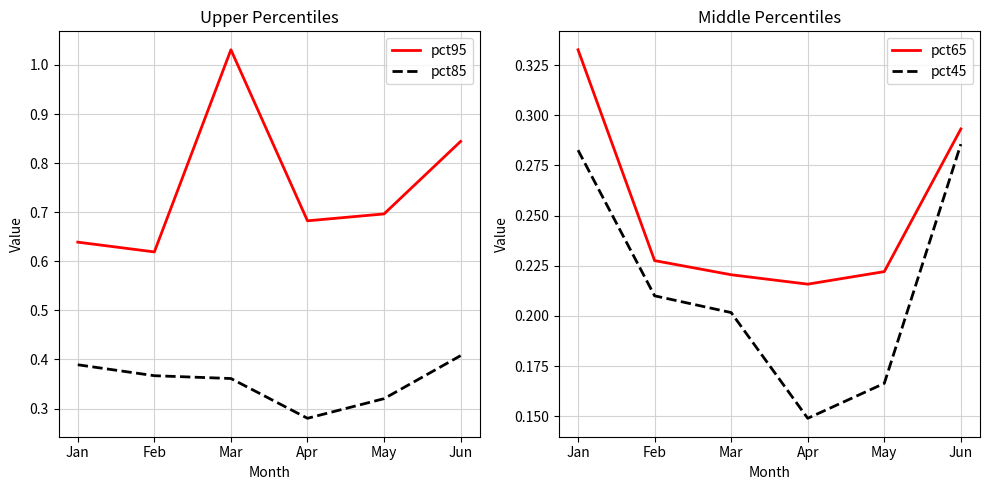

Reading left to right, list all the values displayed in this chart.

pct95: 0.6	0.6	1.0	0.7	0.7	0.8
pct85: 0.4	0.4	0.4	0.3	0.3	0.4
pct65: 0.3	0.2	0.2	0.2	0.2	0.3
pct45: 0.3	0.2	0.2	0.1	0.2	0.3